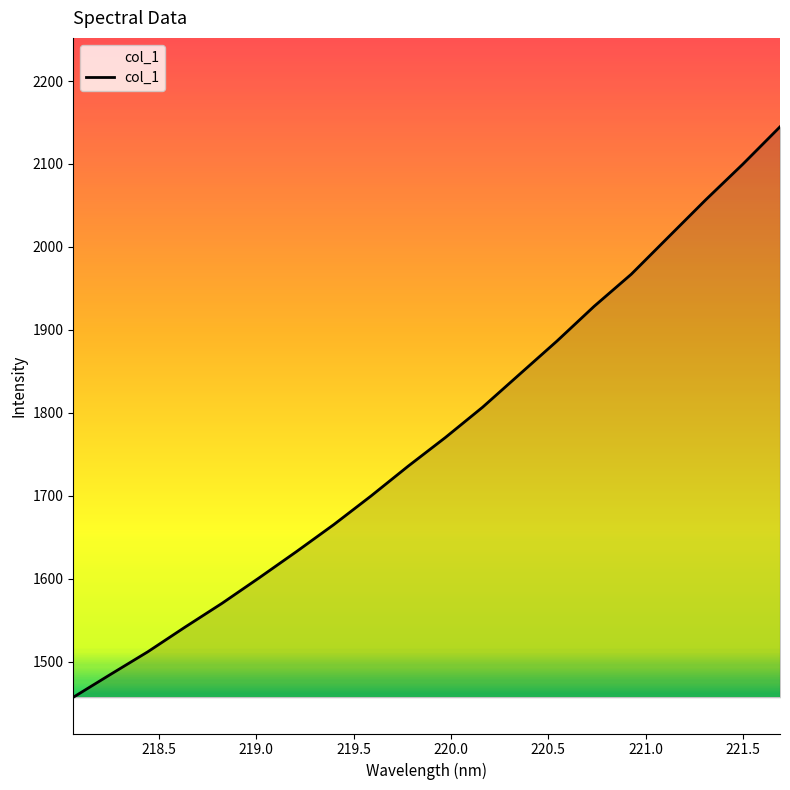

What is the difference between the maximum and minimum values?

687.9